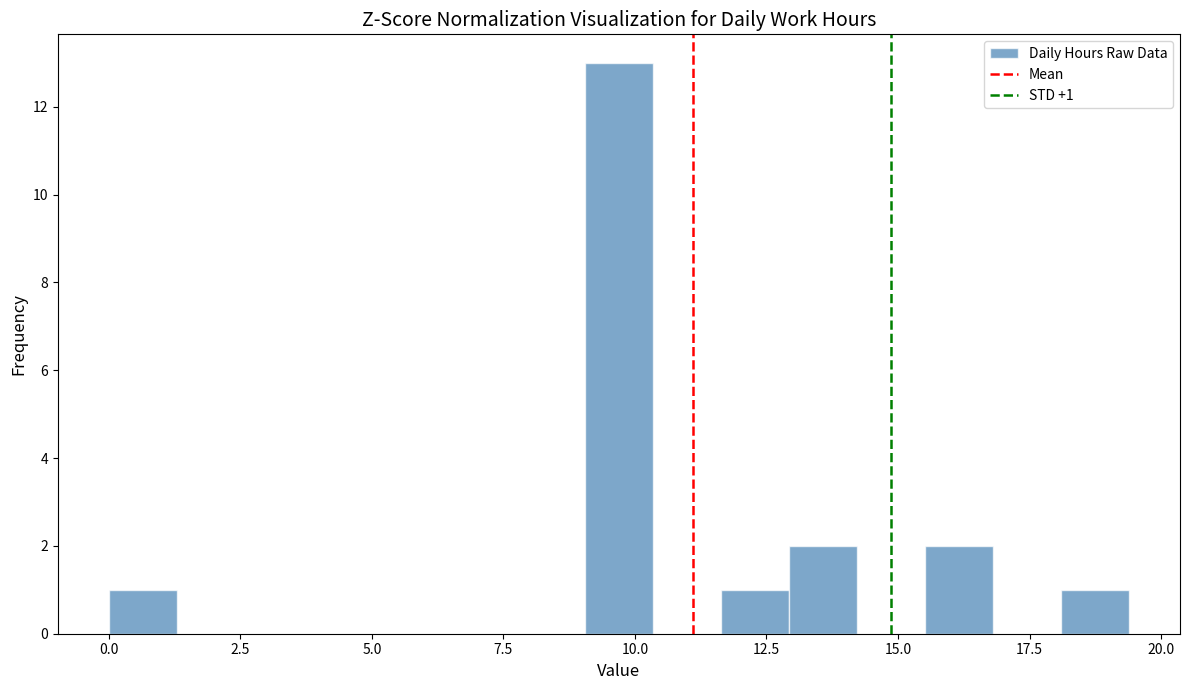

Read against the x-axis, roughly where is the centre of the tallest bar?

9.5